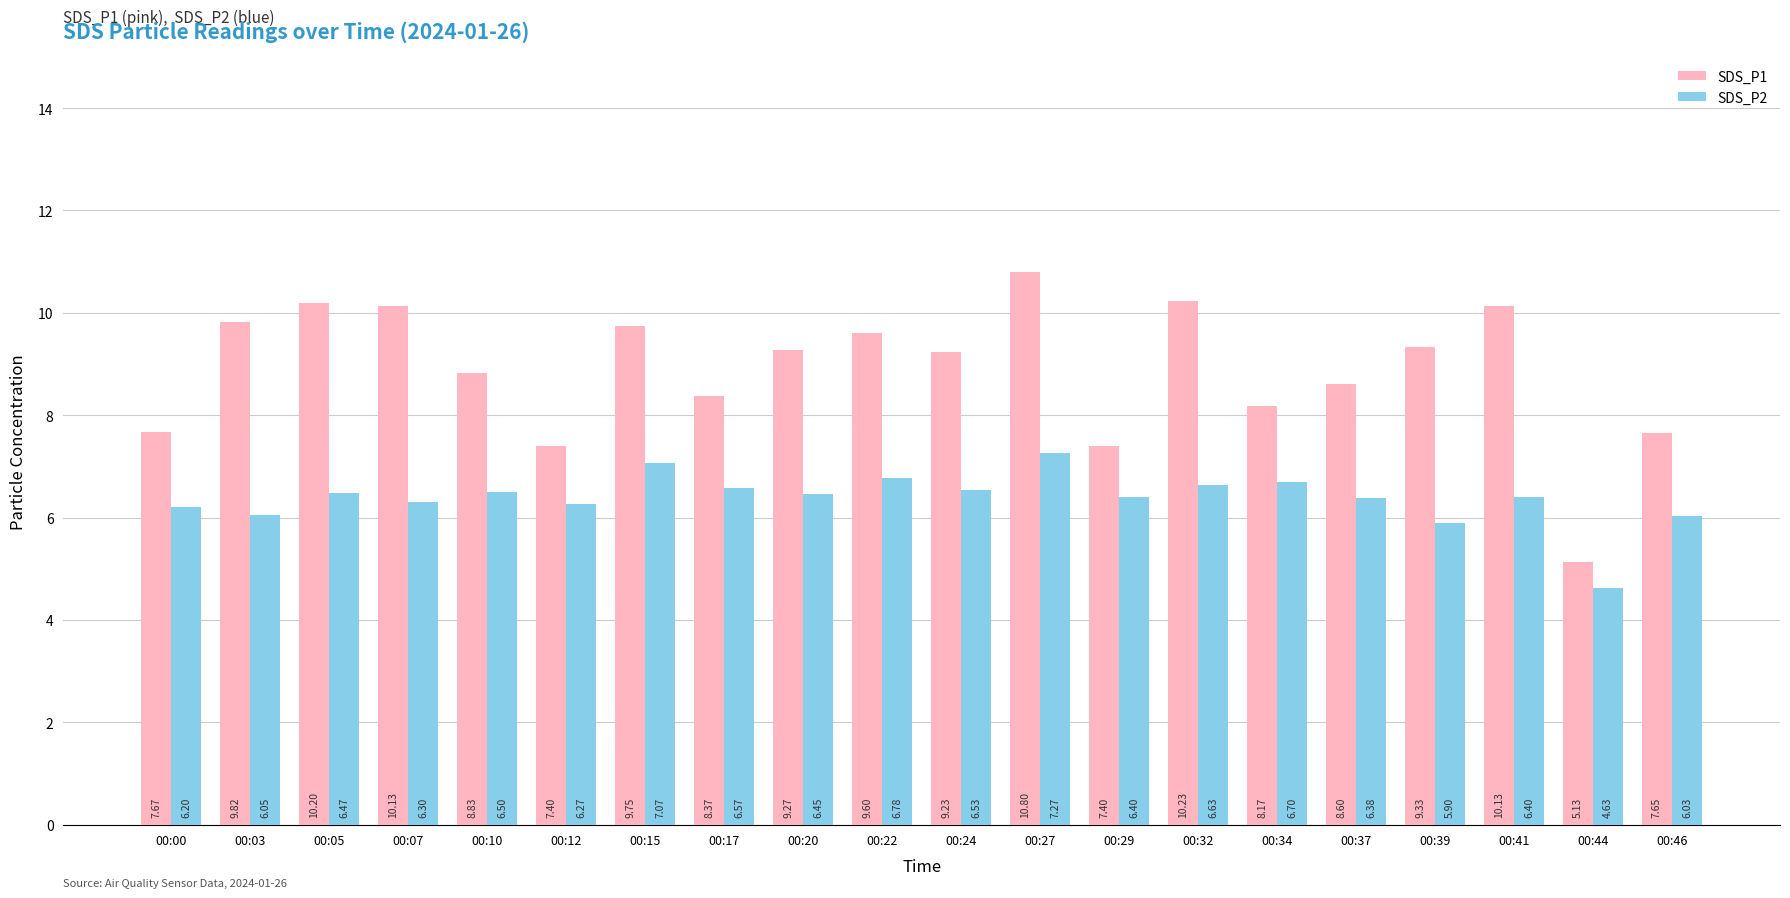

List the series in order of their peak value, lowest first.

SDS_P2, SDS_P1